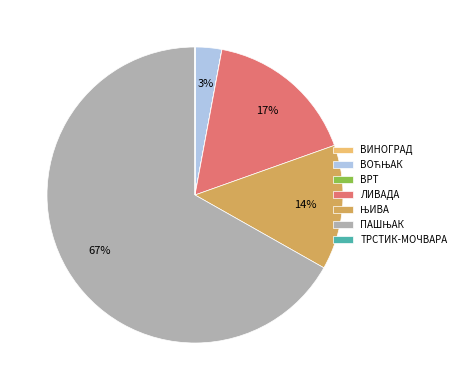

Is there a majority slice in this chart?

Yes